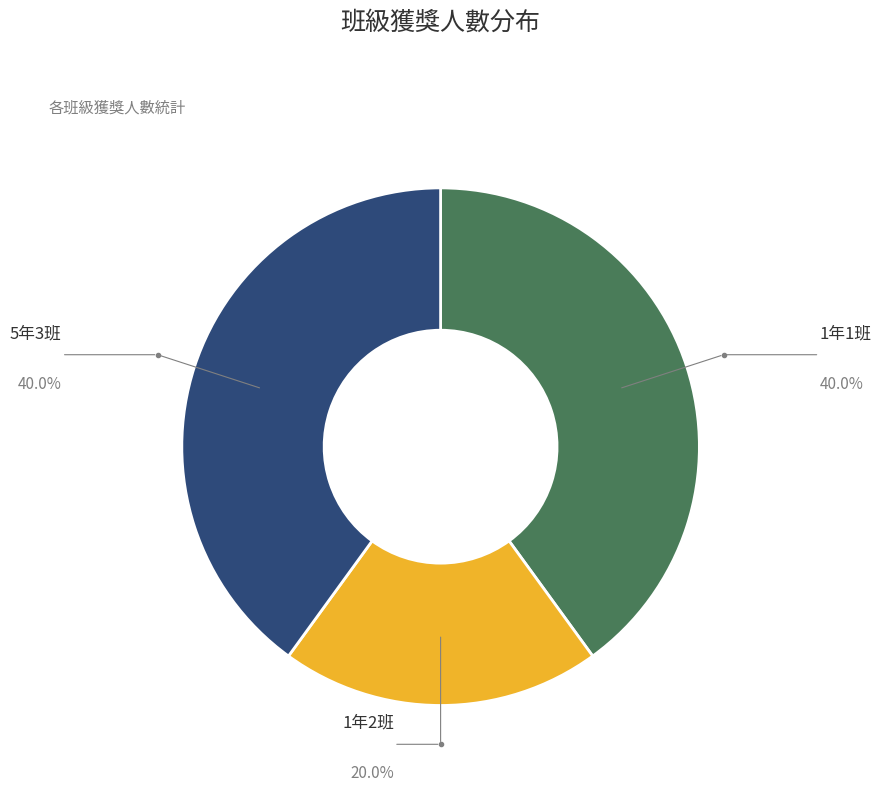

Is there a majority slice in this chart?

No